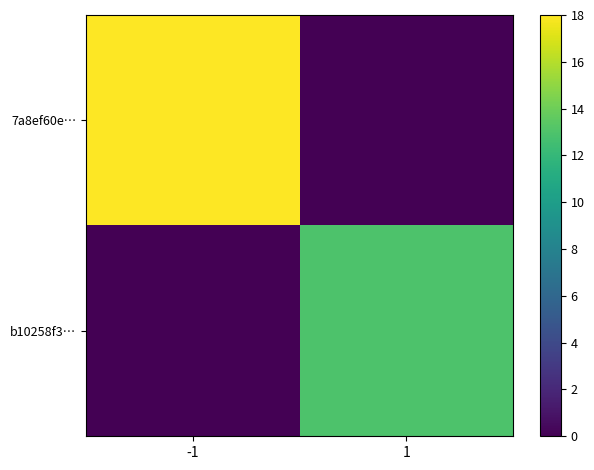

Which has a higher value, 1 or -1?

-1